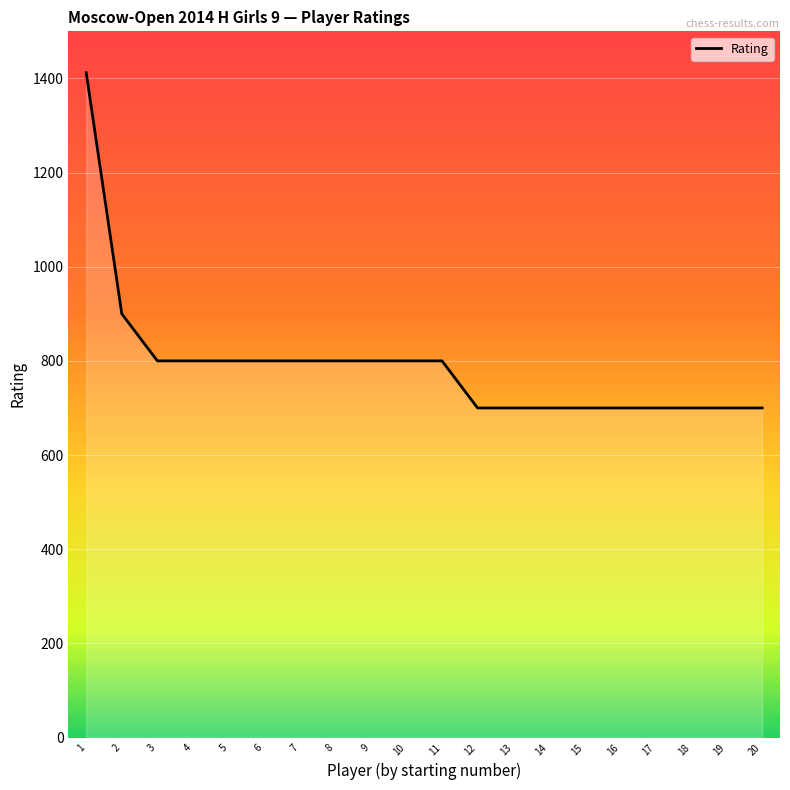

How many lines are shown in the chart?

1